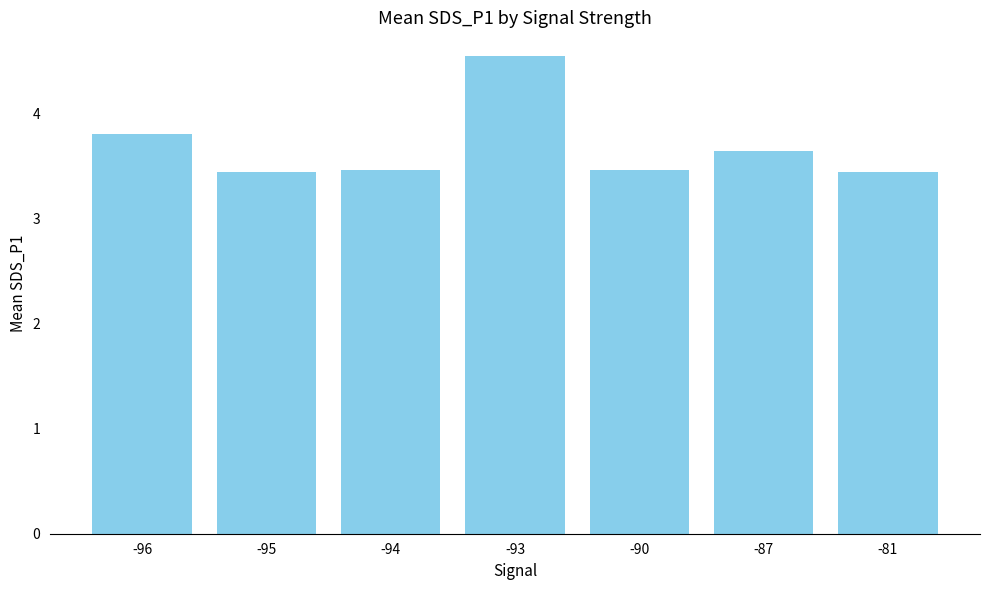

What is the value of the 2nd bar from the left?

3.4